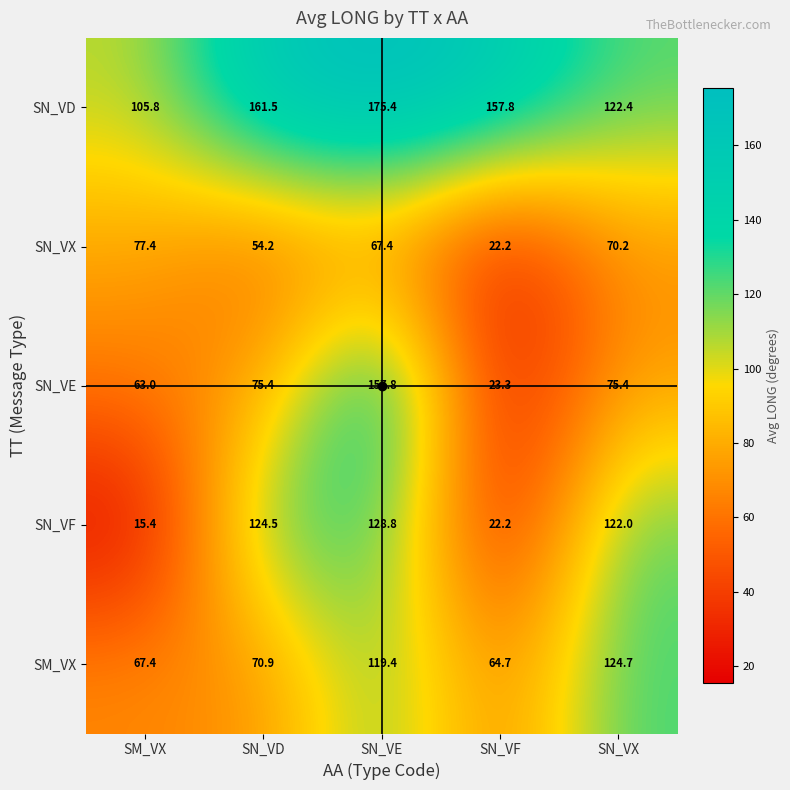

How many values in the SN_VE series are below 75?

2